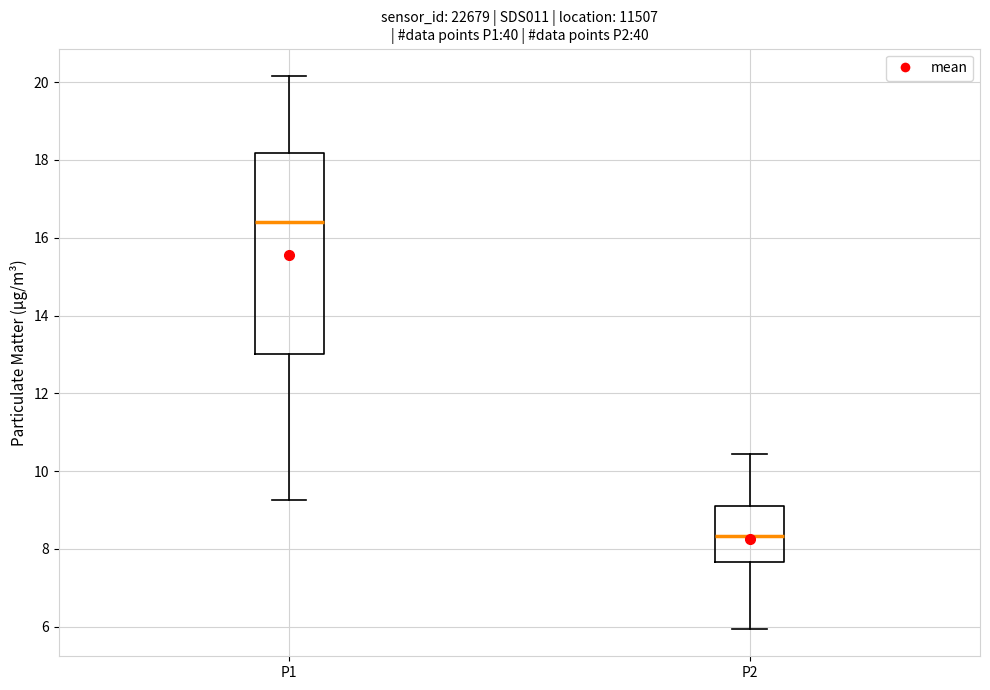

Where is the lower edge of the box for P2 on the y-axis? The values are not printed on the chart, so give them approximately, as read against the axis.

7.6